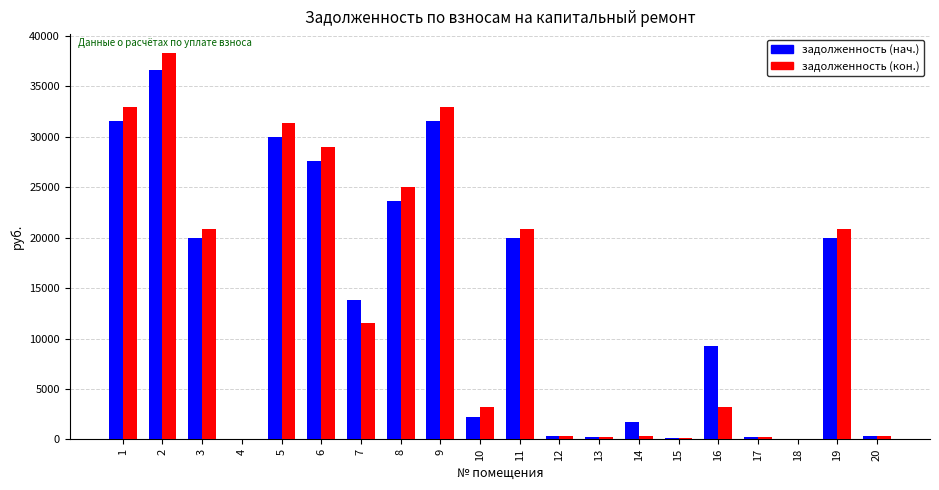

The value of задолженность (кон.) at 1 is 11668.9. True or false?

False